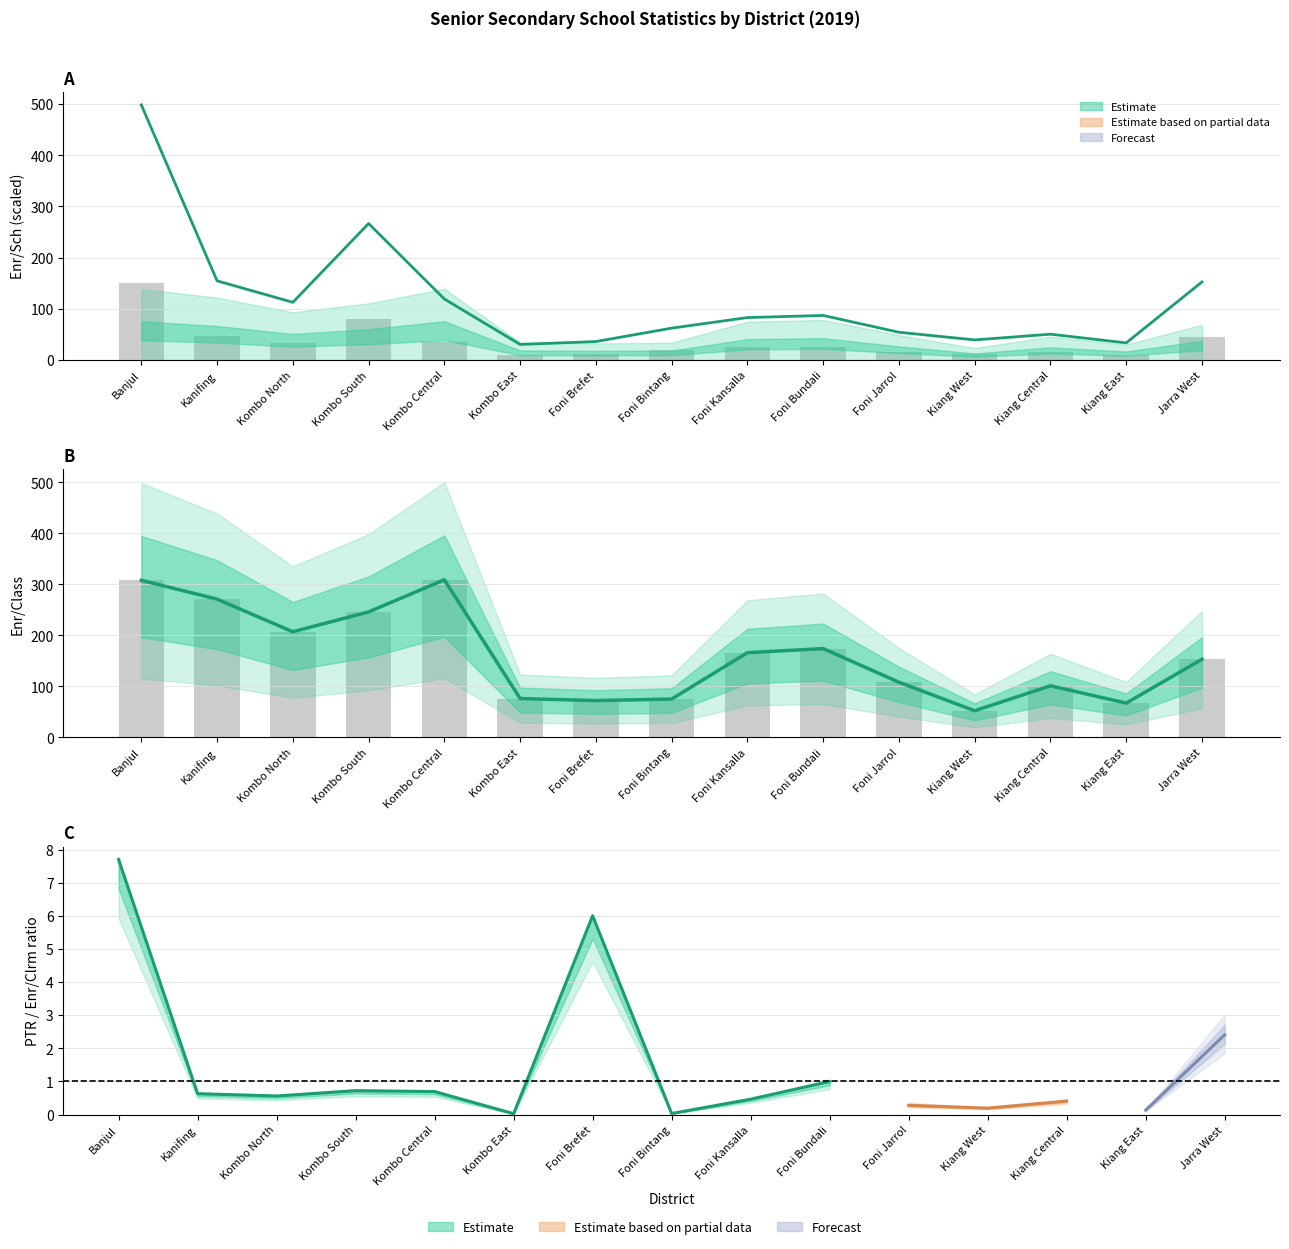

What is the sum of all Enr/Class values?

2385.0